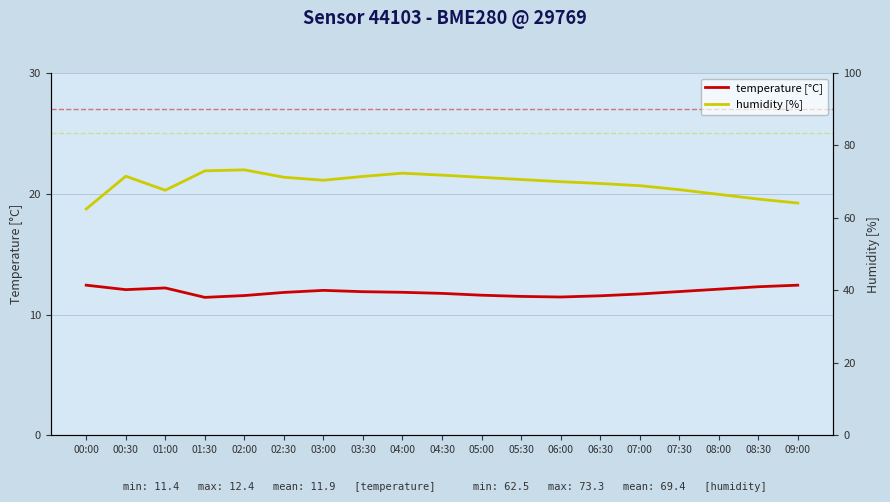

Which series has the largest total across all categories?

humidity [%]